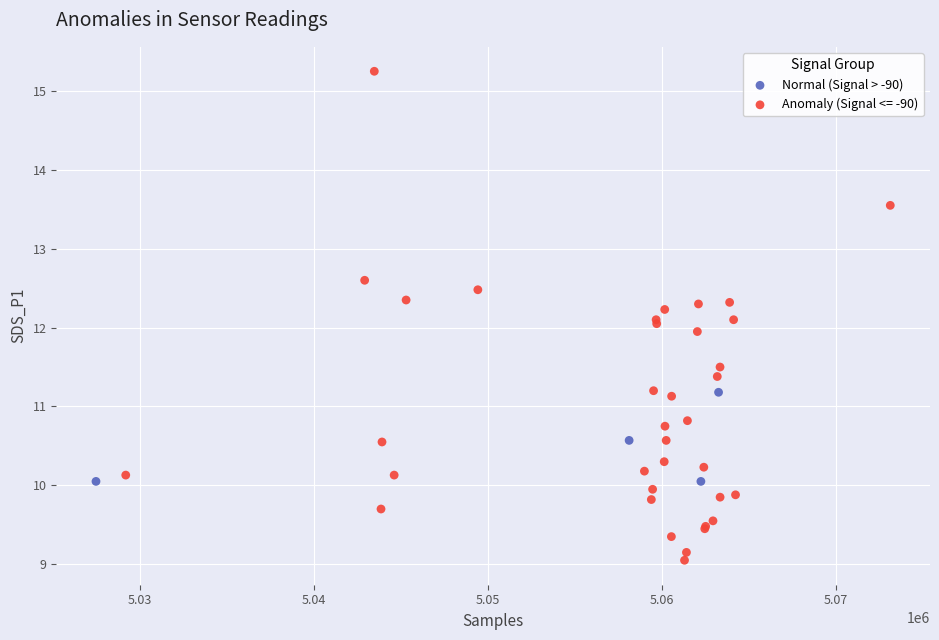

Which series has the widest spread of Y values?

Anomaly (Signal <= -90)